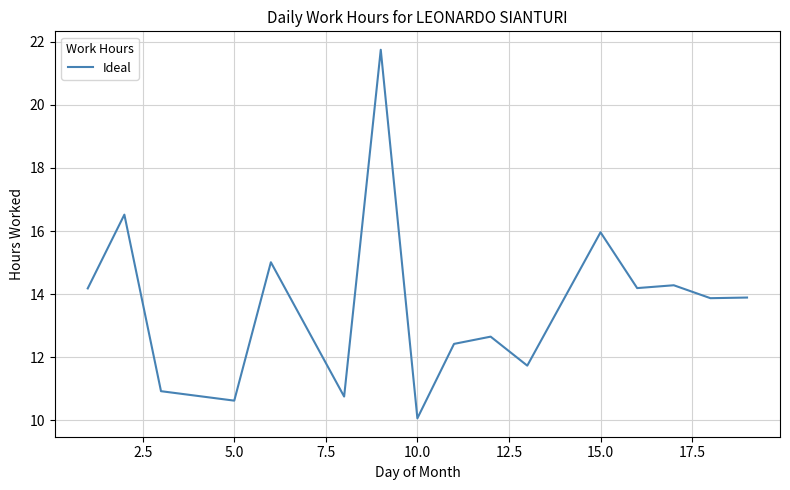

What is the smallest value displayed?

10.1